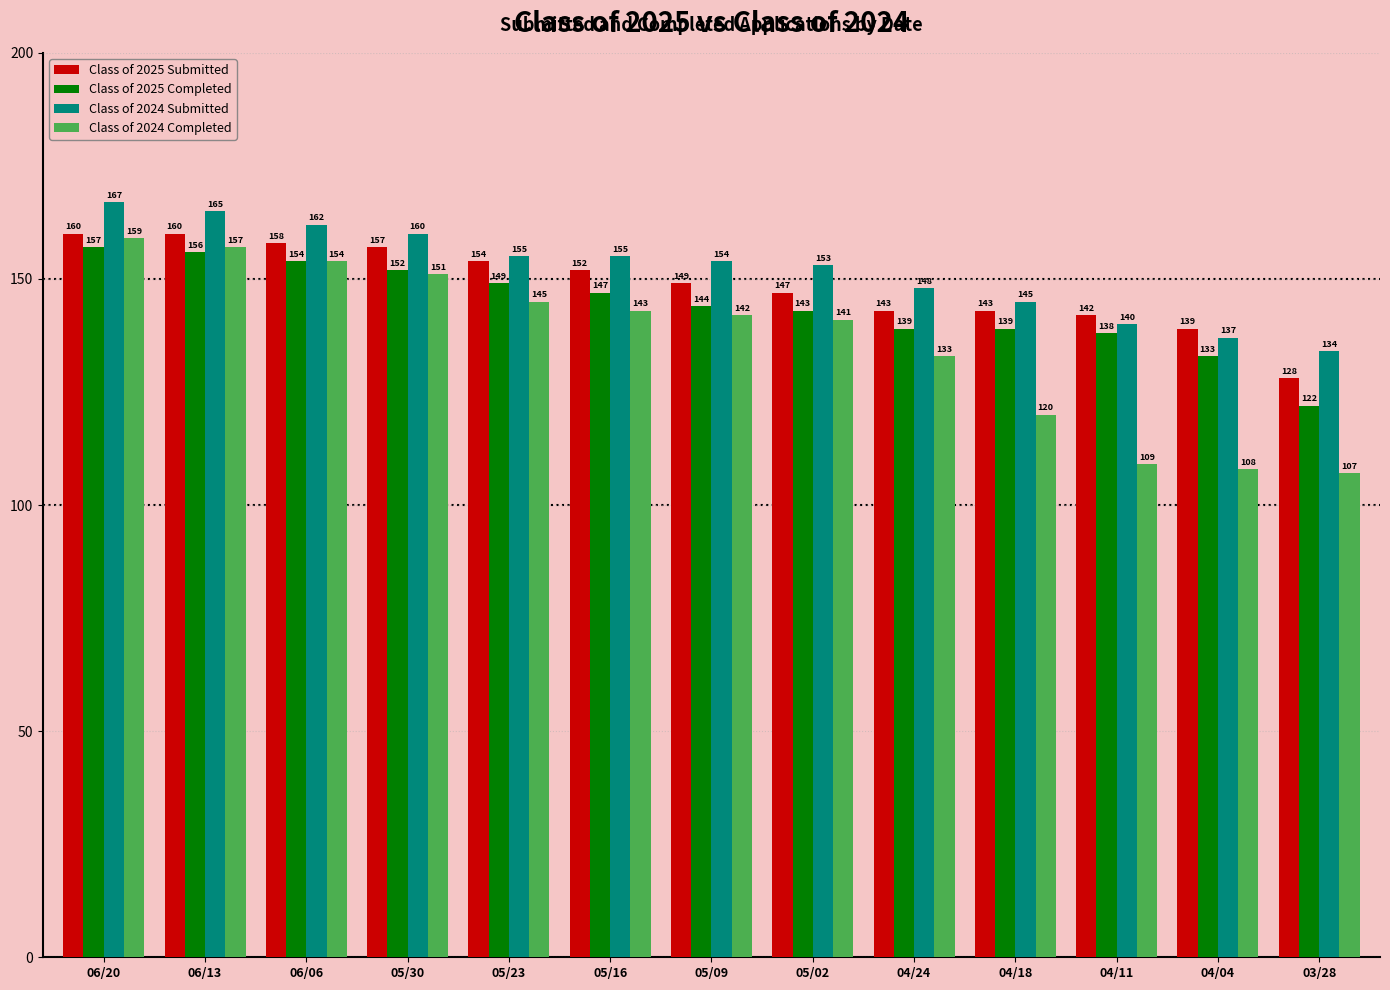

Is it true that Class of 2024 Completed equals 133 at 04/24?

True